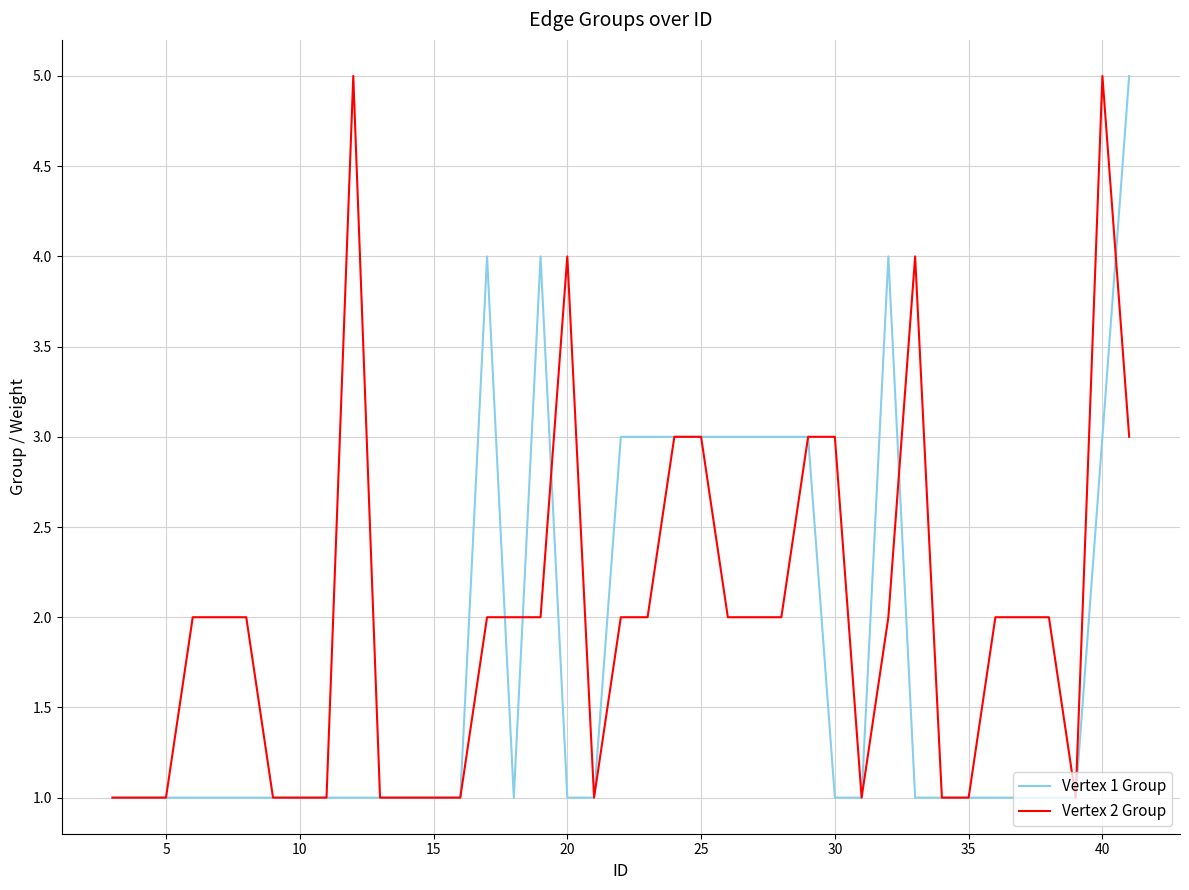

List the series in order of their overall mean, highest first.

Vertex 2 Group, Vertex 1 Group